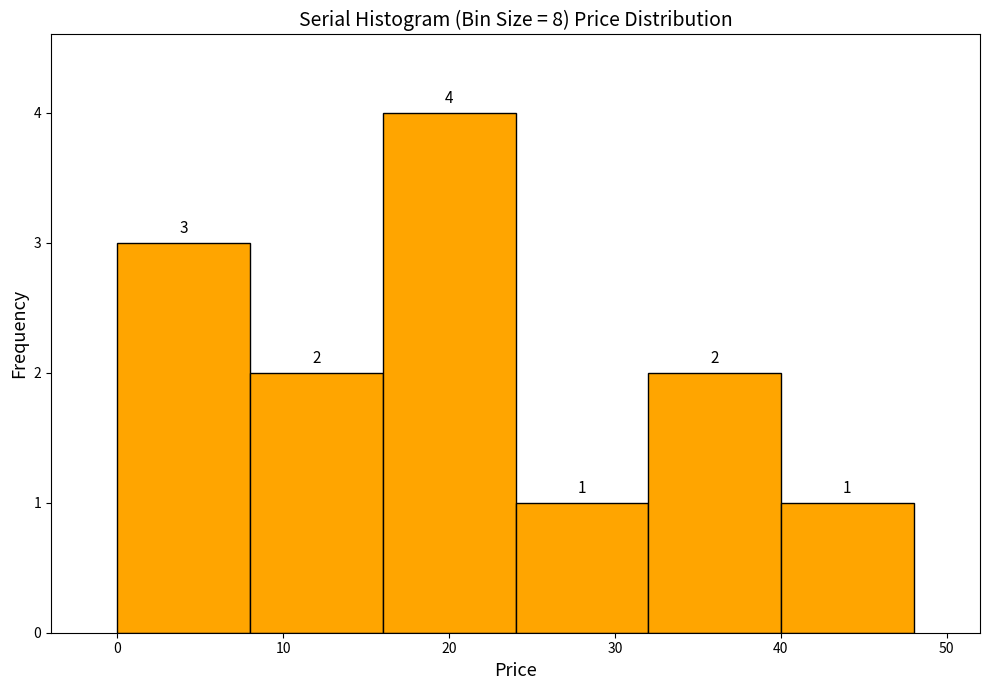

Reading left to right, list every bar in this chart as the range it spans on the x-axis followed by its height.

0 to 8: 3
8 to 16: 2
16 to 24: 4
24 to 32: 1
32 to 40: 2
40 to 48: 1